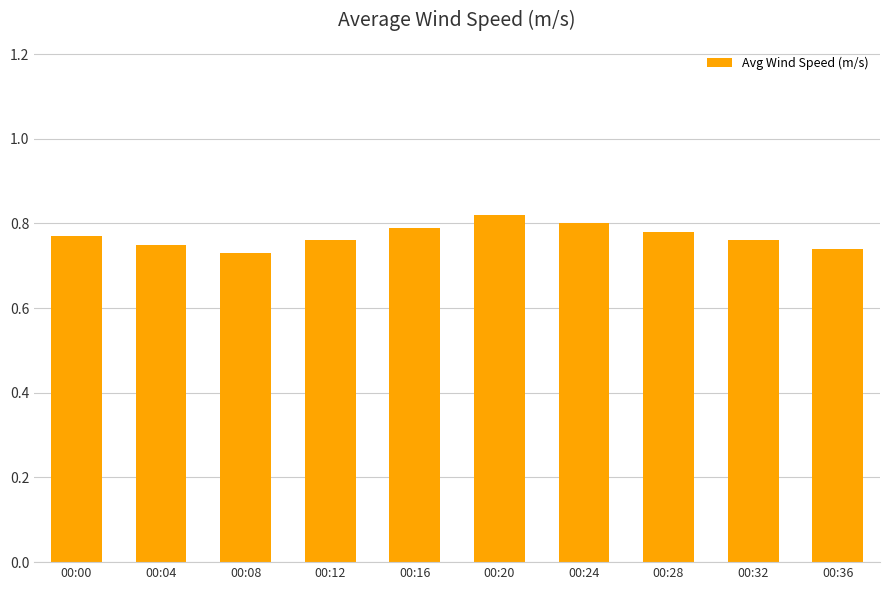

Count the values in the range 0 to 1.

10